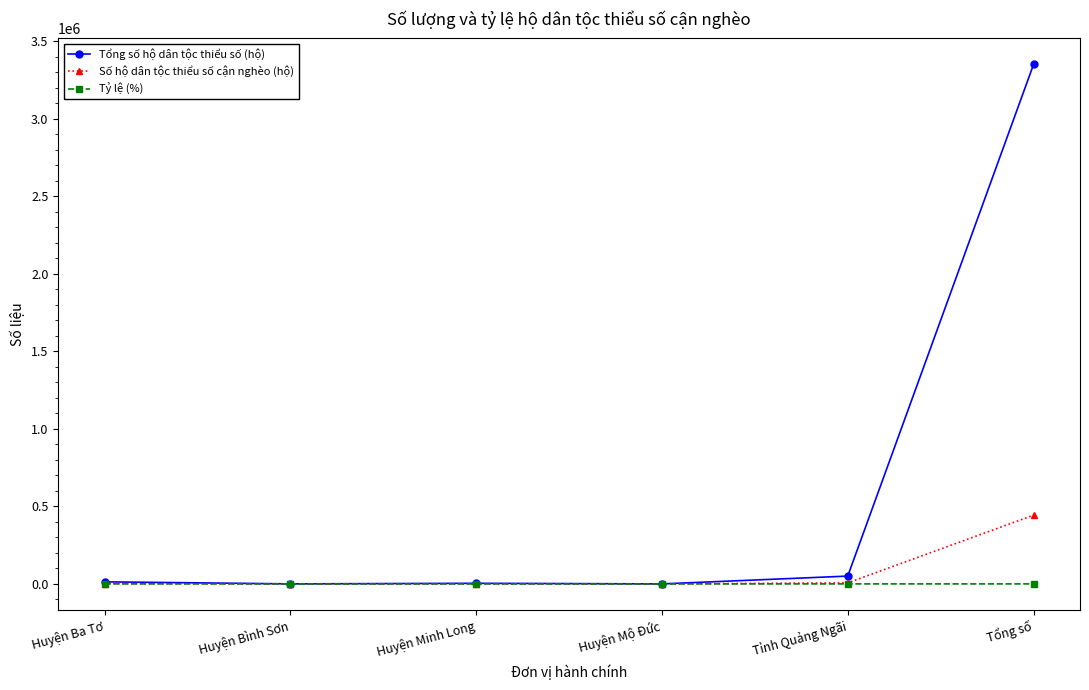

How many values in the Tổng số hộ dân tộc thiểu số (hộ) series are below 13344?

3